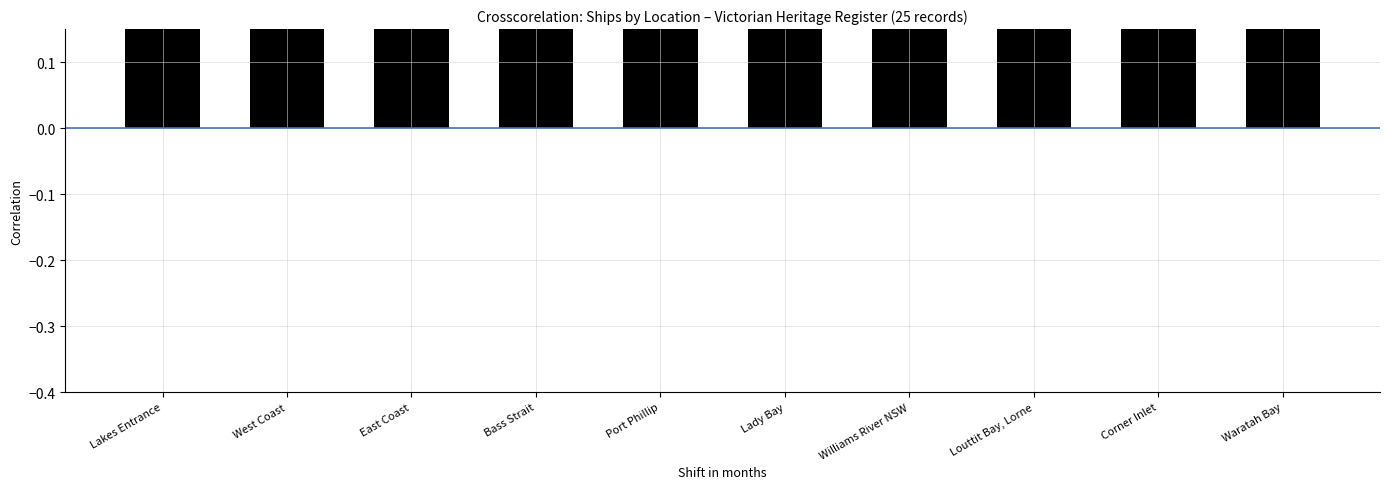

Where is the data nearest to the value 3?

West Coast